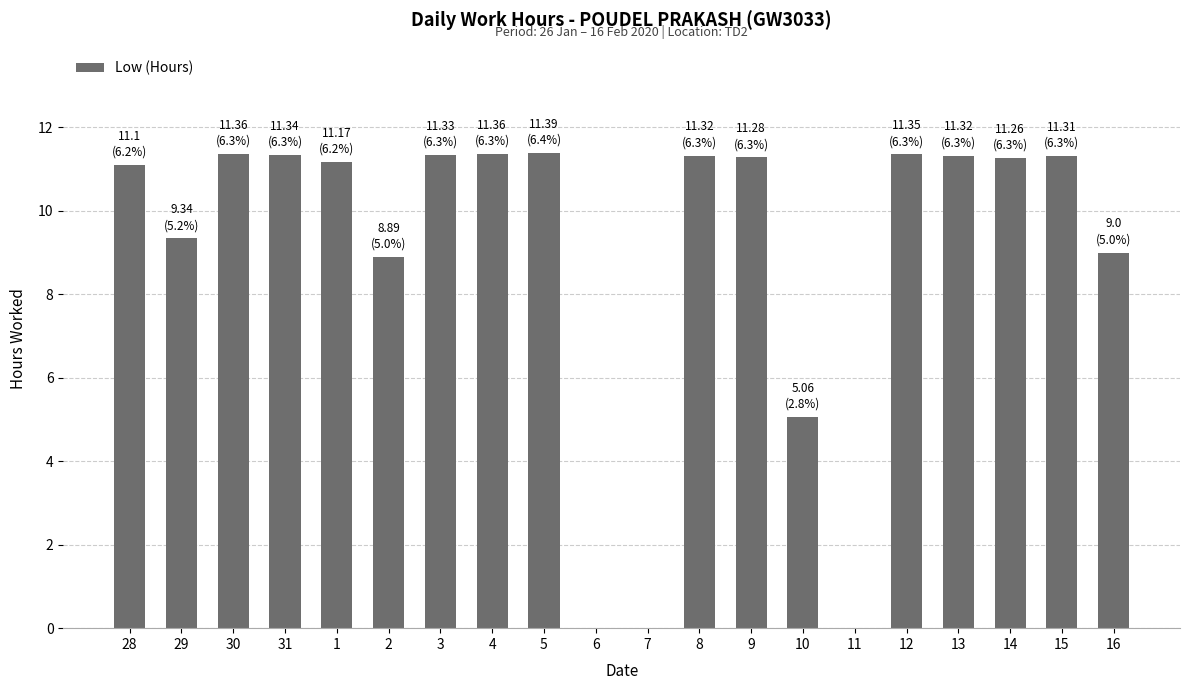

What is the sum of the values at 7 and 16?

9.0